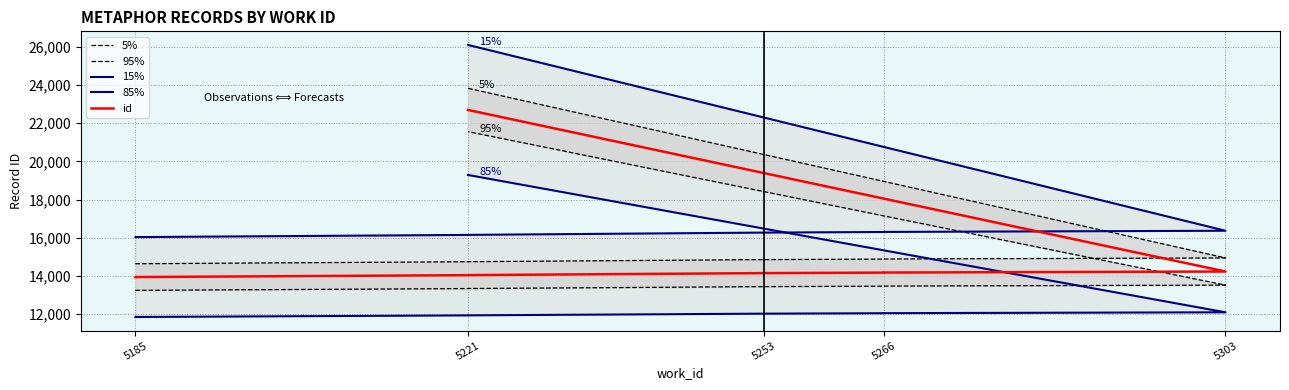

What is the total value across all series at 5221?

70230.0